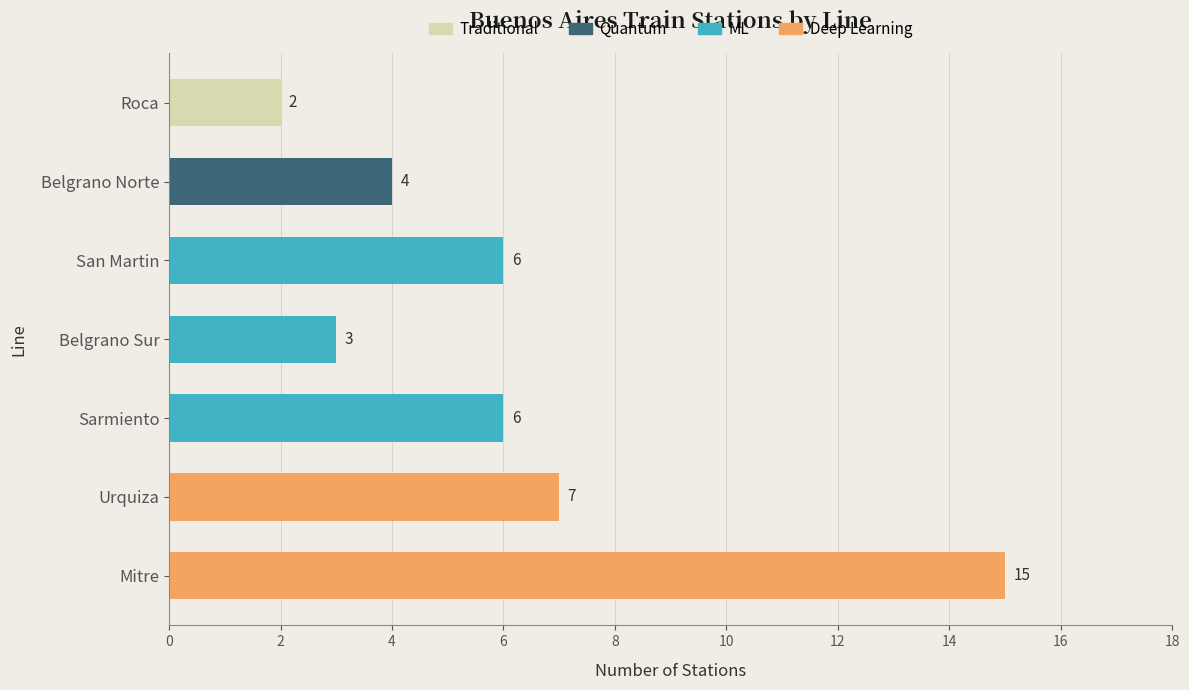

What is the smallest value displayed?

2